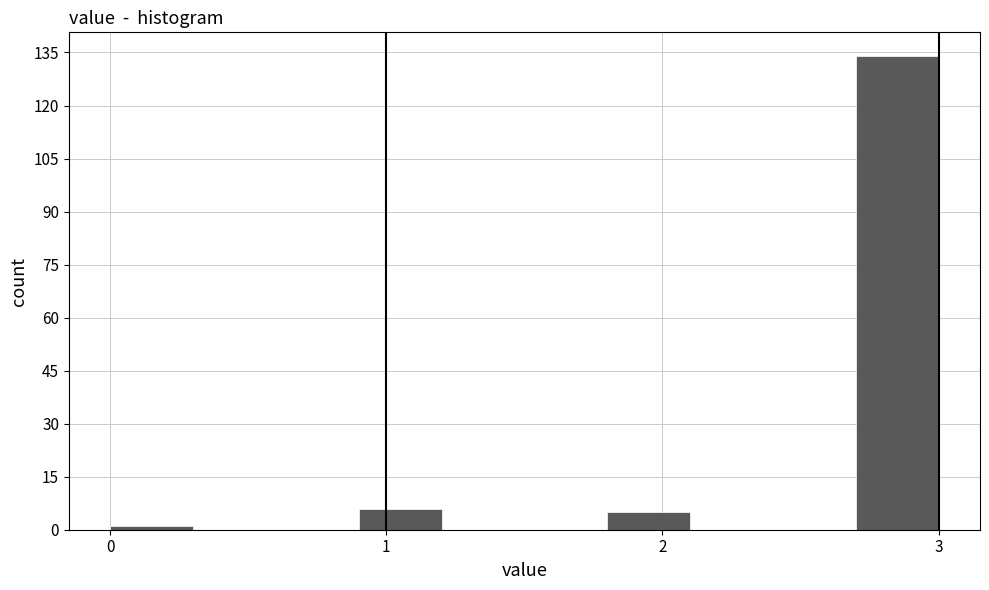

Read against the x-axis, roughly where is the centre of the tallest bar?

2.9